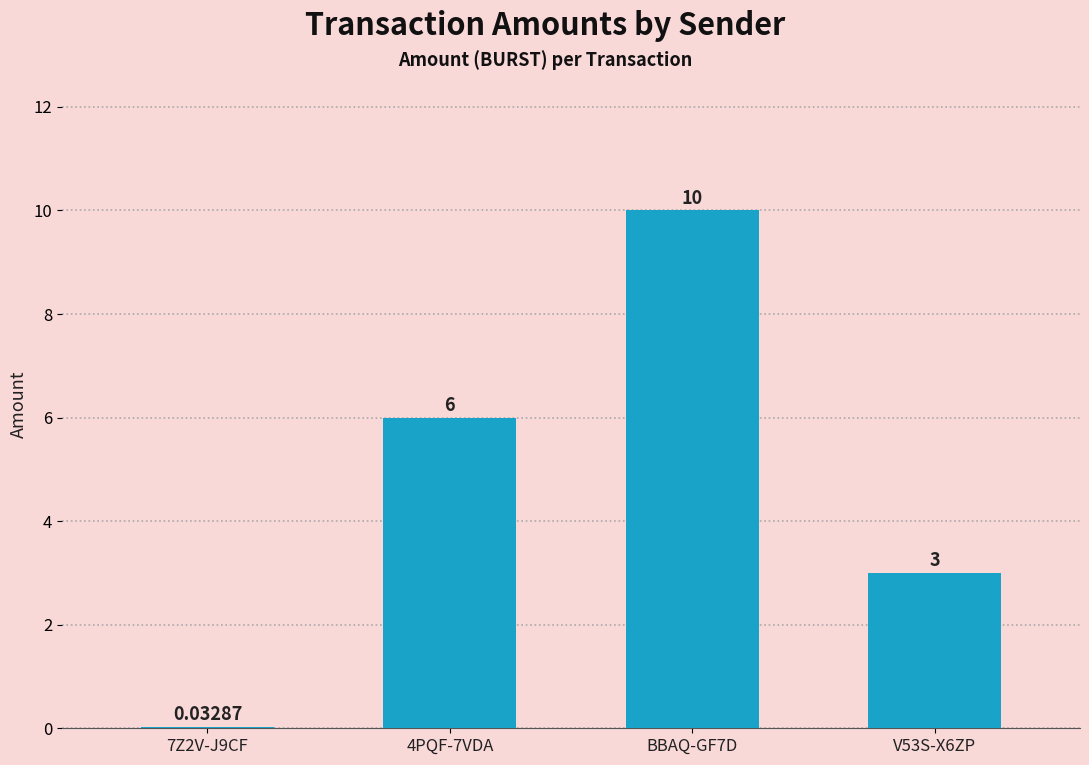

Is it true that the value at V53S-X6ZP is 3.0?

True